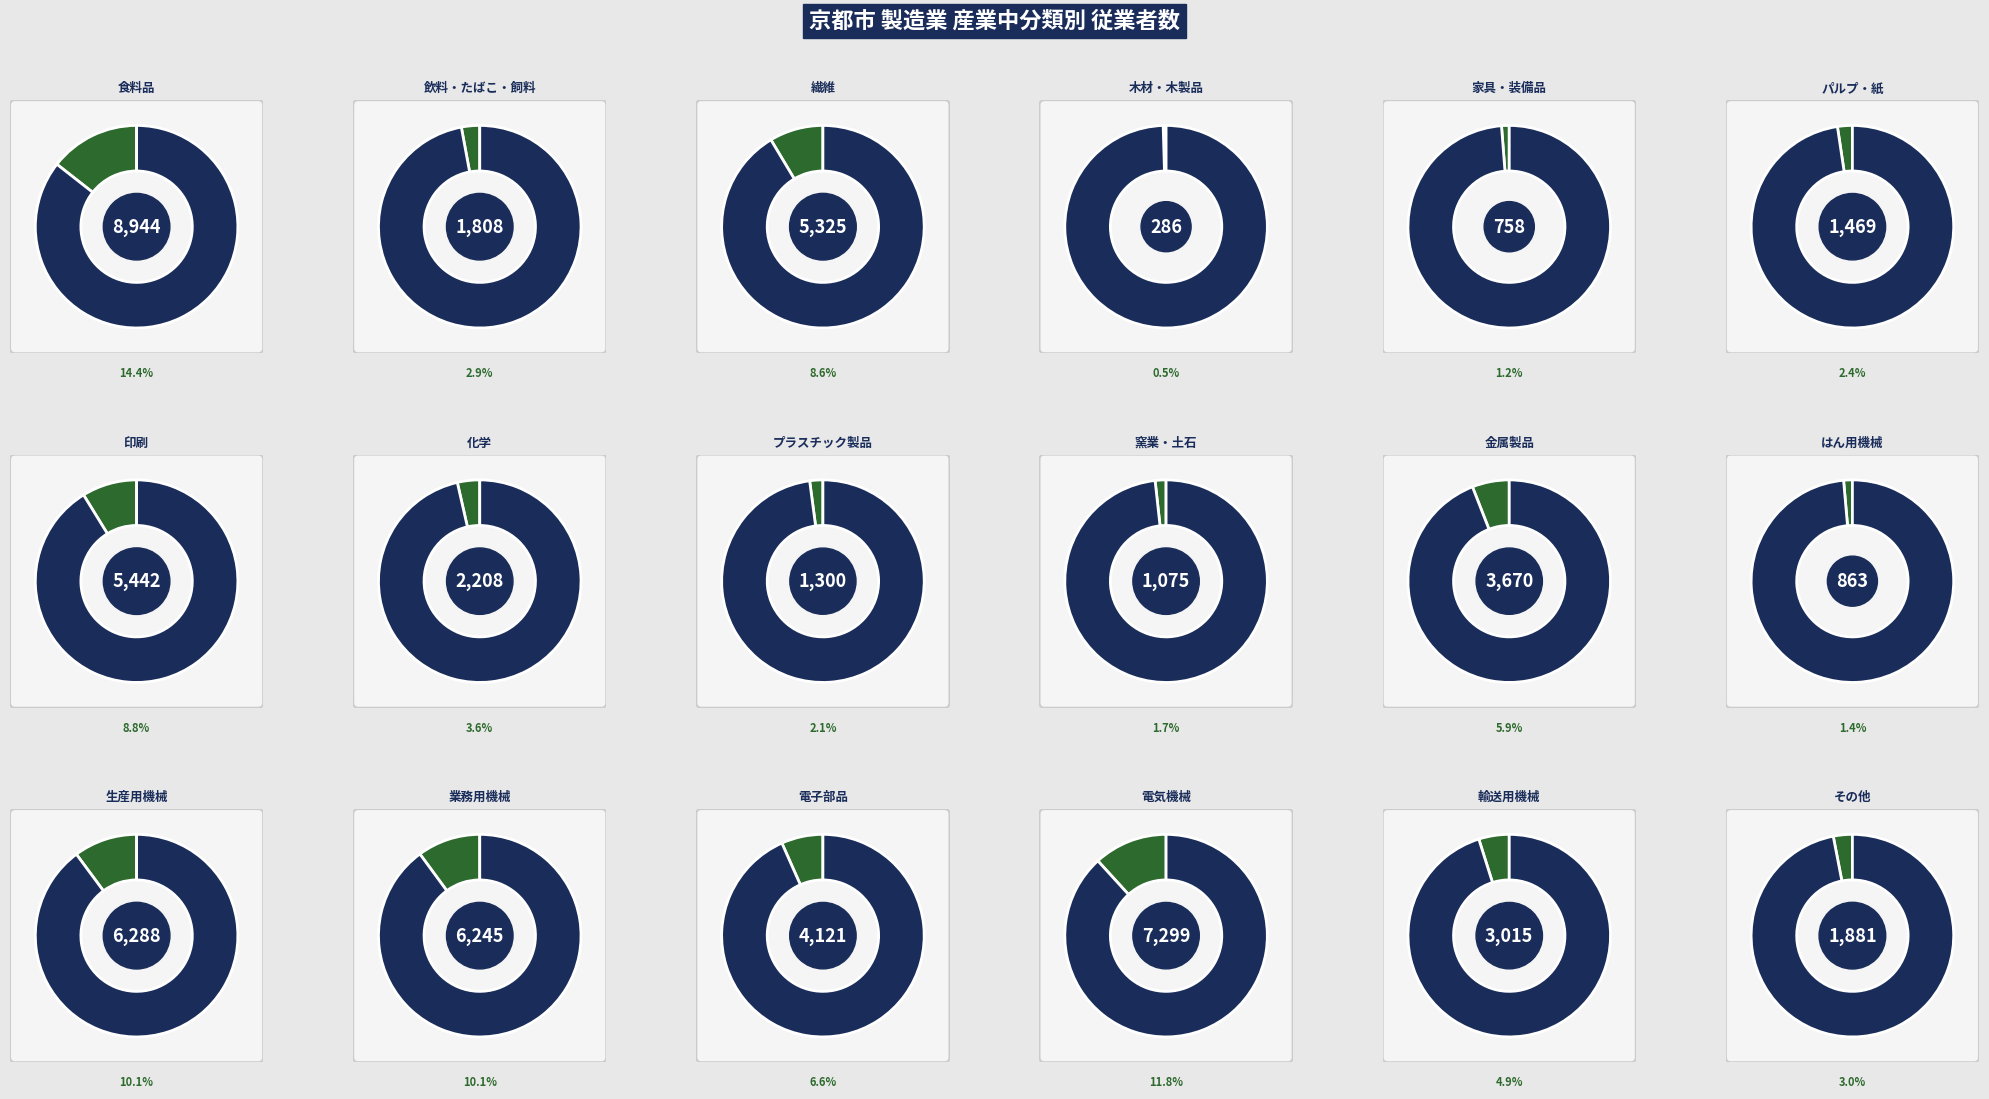

Is it true that 電子部品 is 7% of the pie?

True